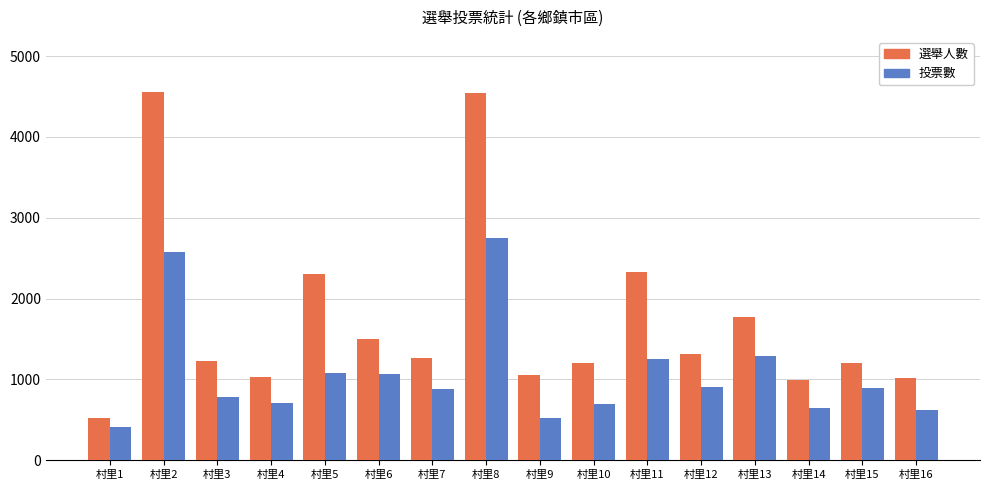

How many values in the 選舉人數 series are below 1266?

8